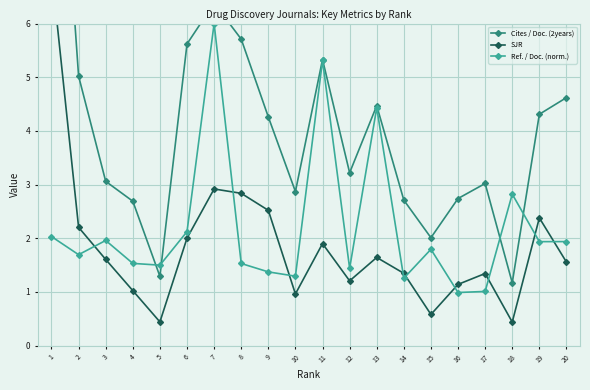

True or false: Cites / Doc. (2years) and Ref. / Doc. (norm.) cross at least once.

True